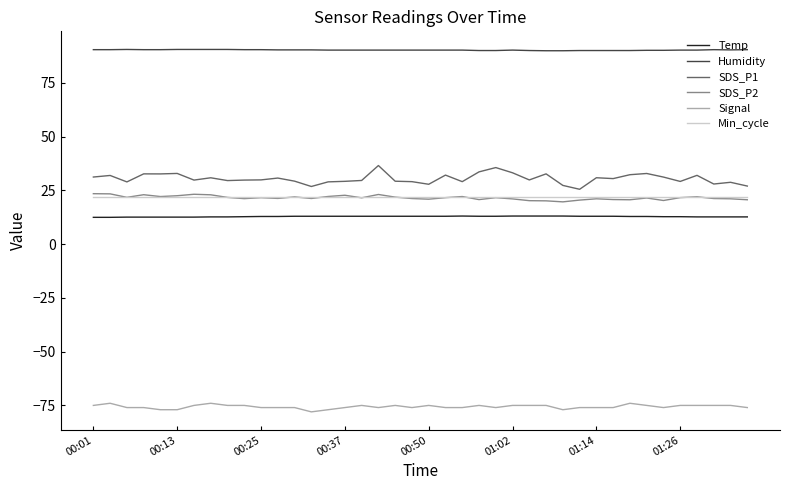

Which series has the largest range (max minus min)?

SDS_P1